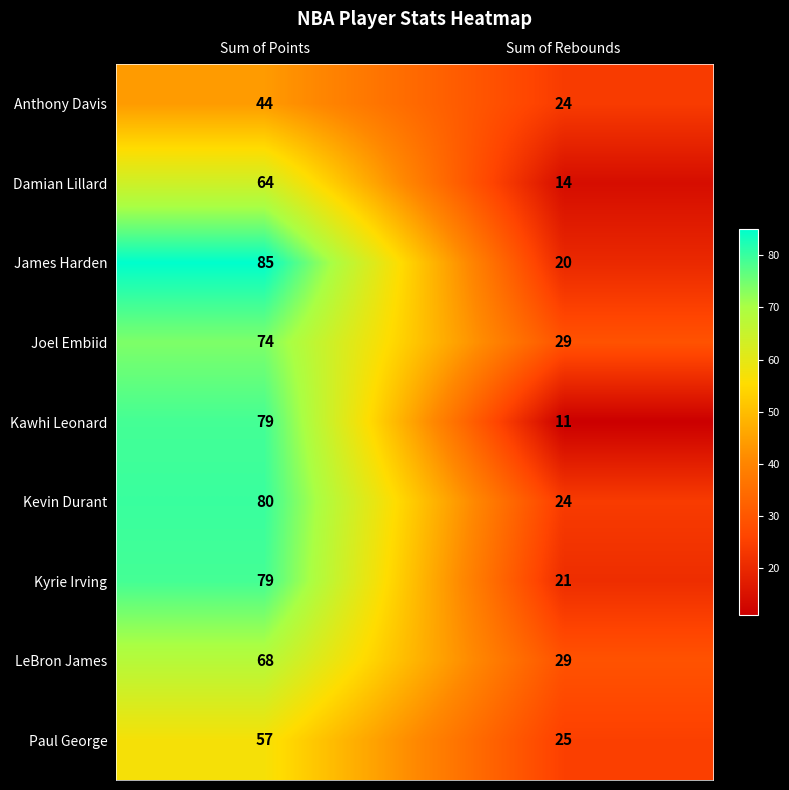

Rank the categories by James Harden value from highest to lowest.

Sum of Points, Sum of Rebounds